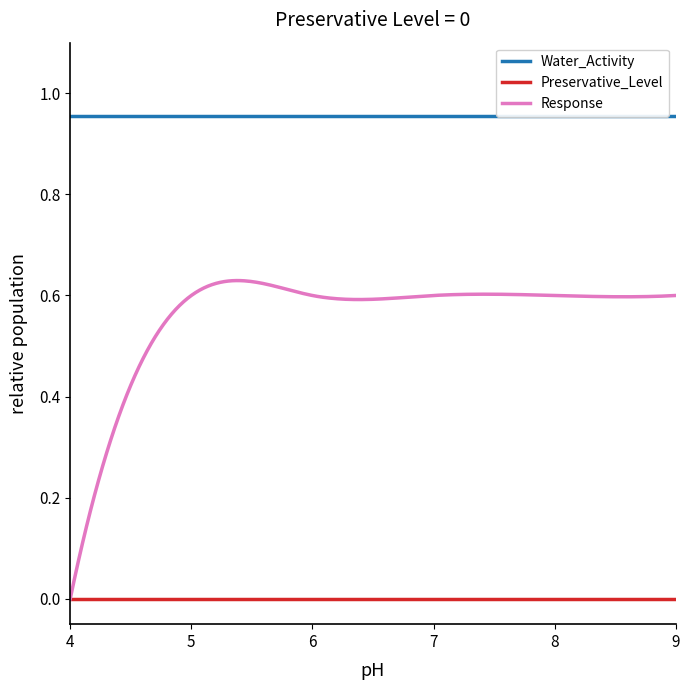

Which series has the largest range (max minus min)?

Response